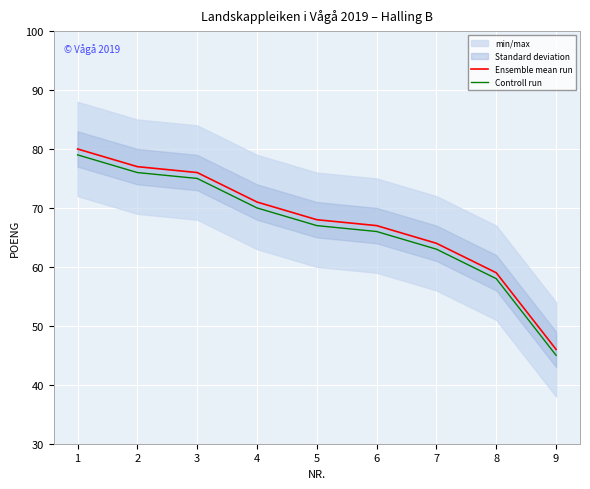

Where is Controll run nearest to the value 62?

7